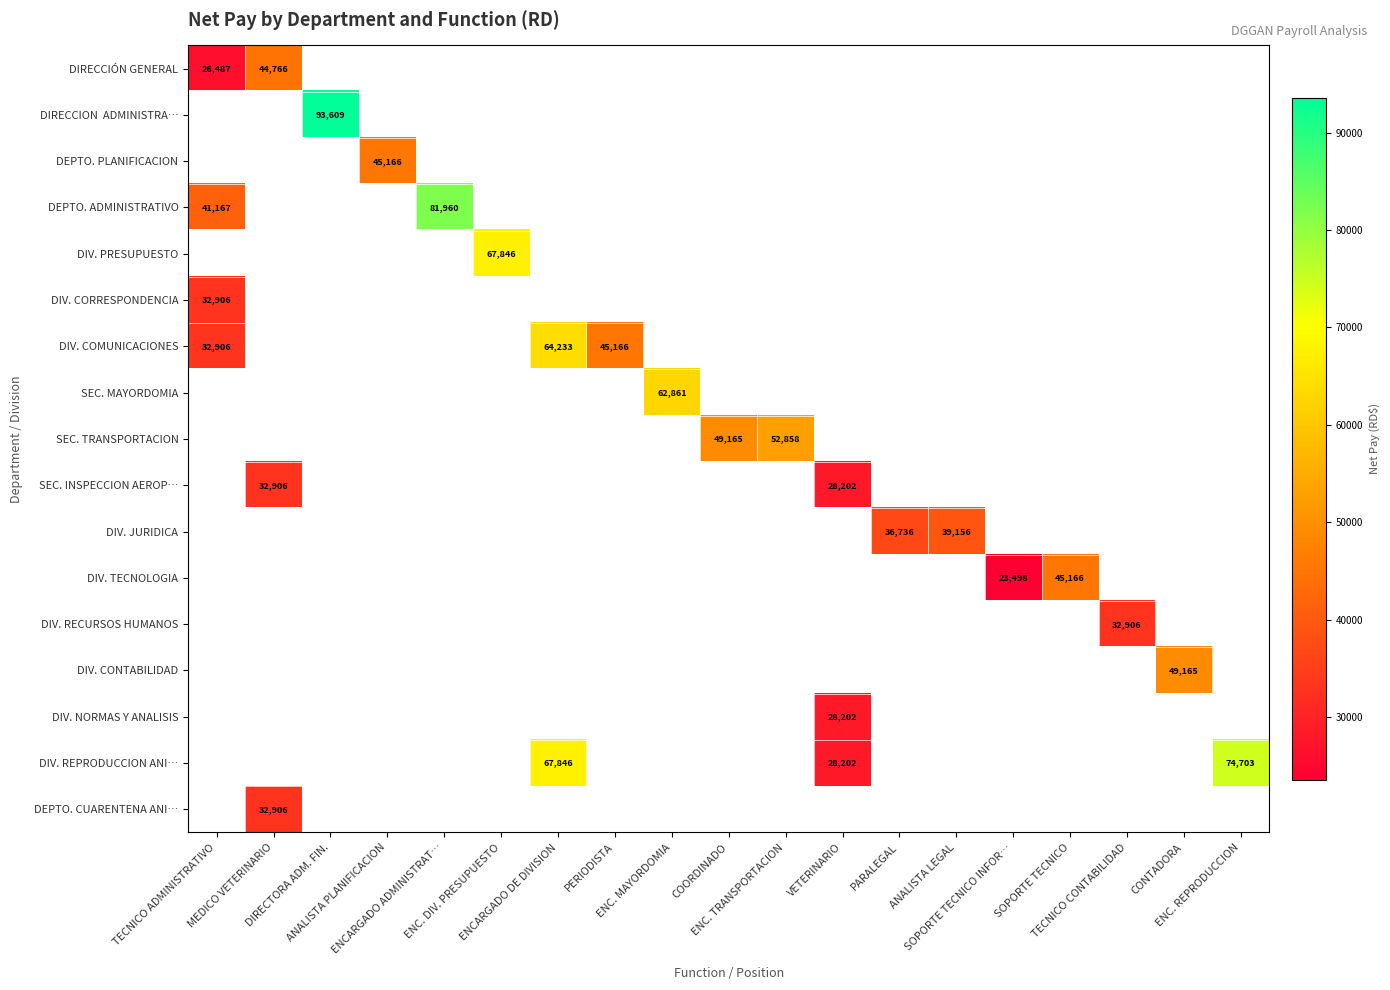

Count the number of data series in this chart.

17